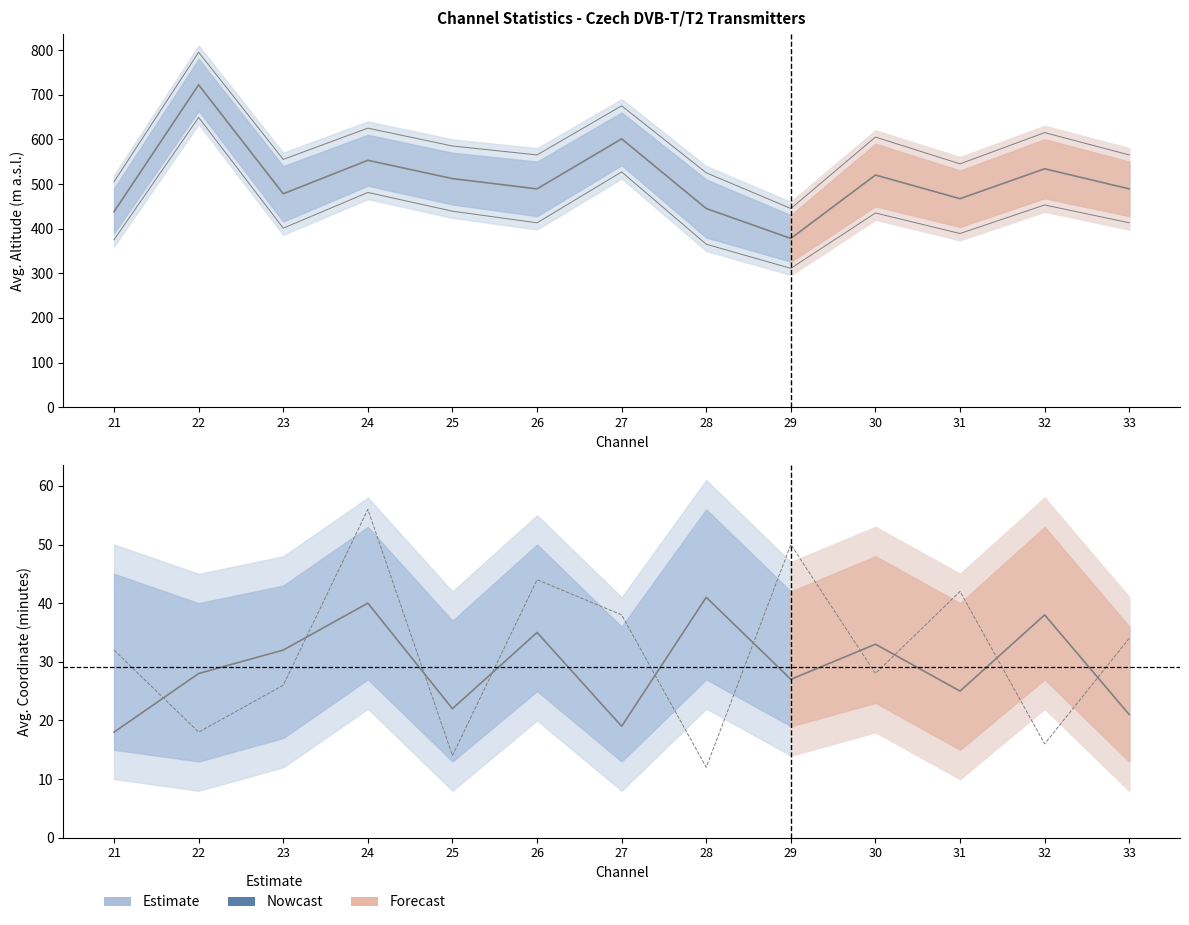

Does the chart have visible grid lines?

No